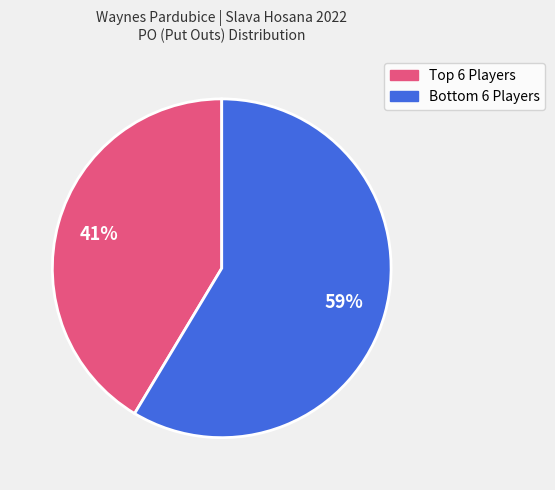

Is there a majority slice in this chart?

Yes